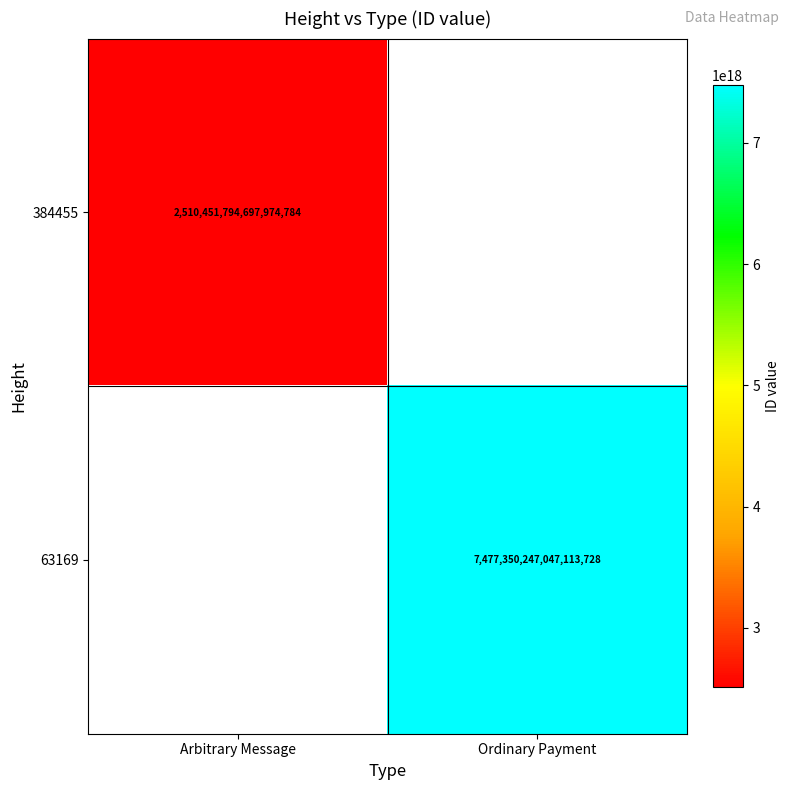

Is it true that 384455 equals 2510451794697974784 at Arbitrary Message?

True